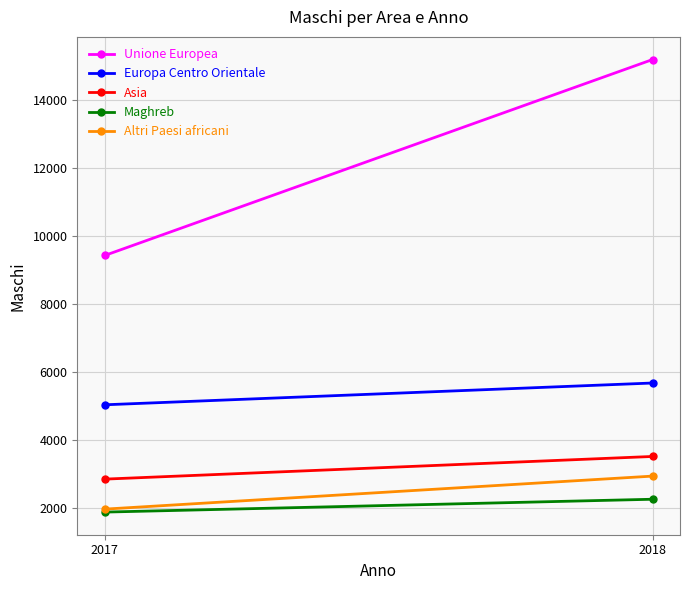

At which category is the sum across all series the highest?

2018